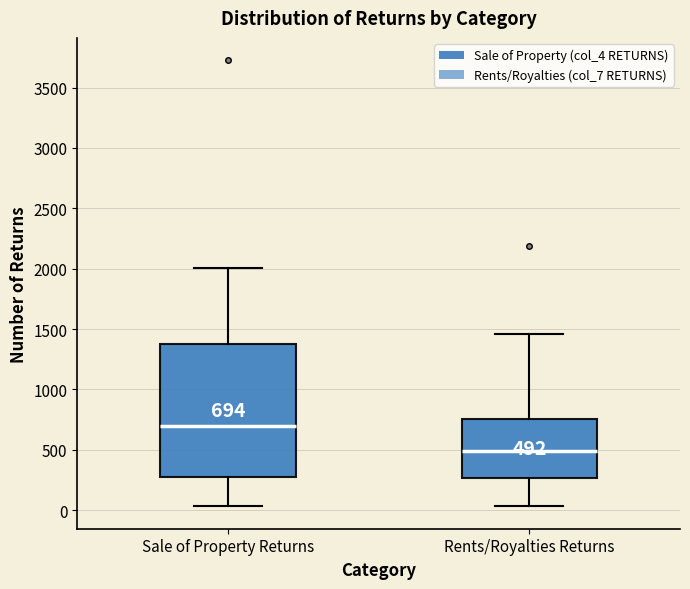

Which box's median line is the lowest?

Rents/Royalties Returns